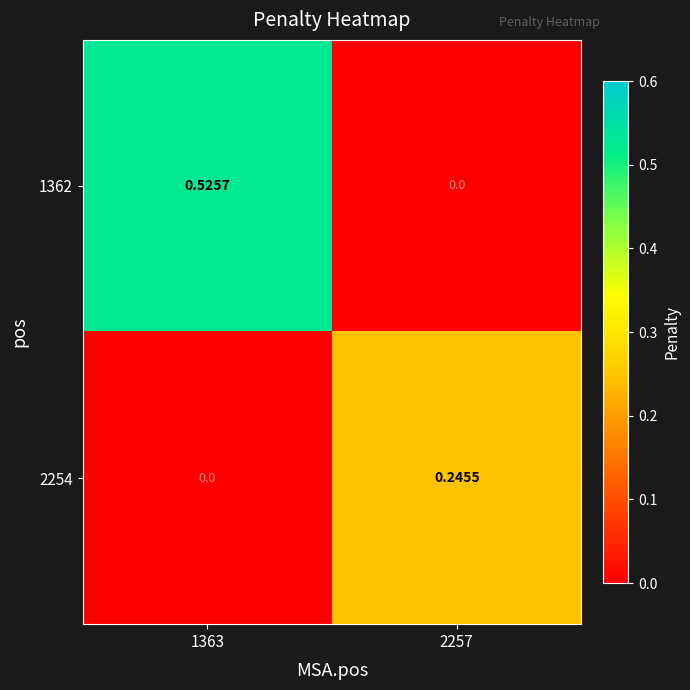

Is the value of 2254 at 2257 greater than the value of 1362 at 1363?

No